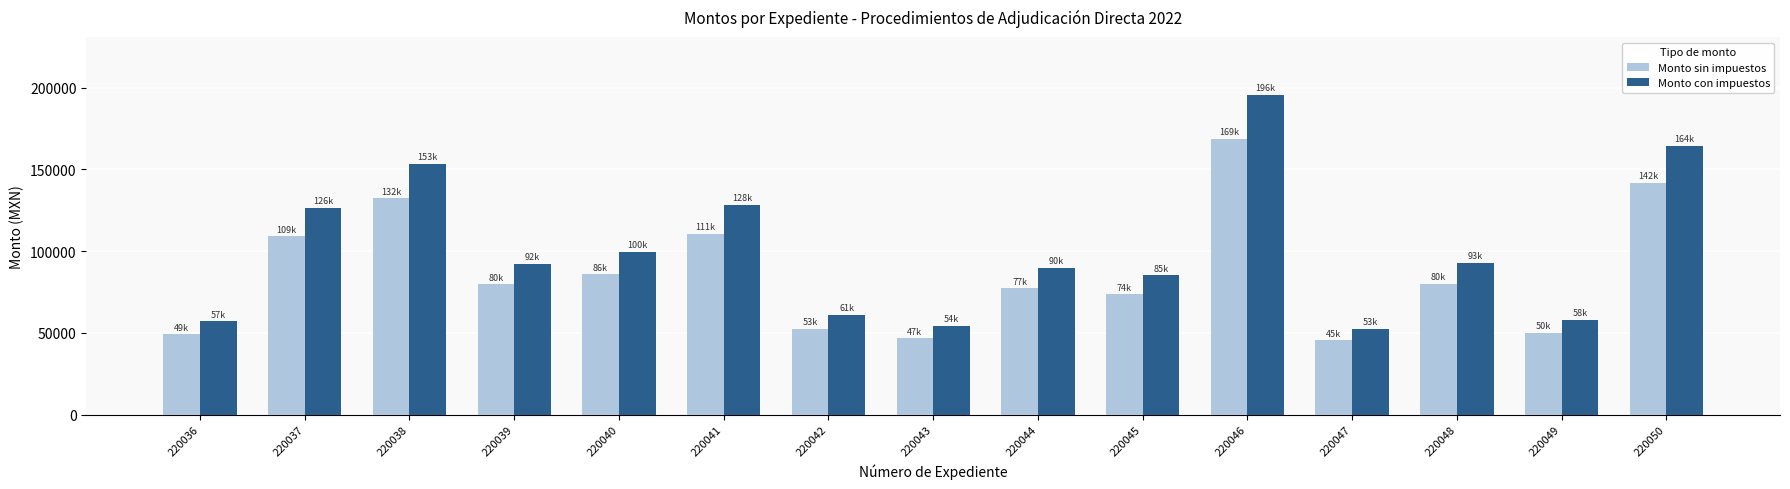

What is the spread (max minus min) of values at 220036?

7868.9